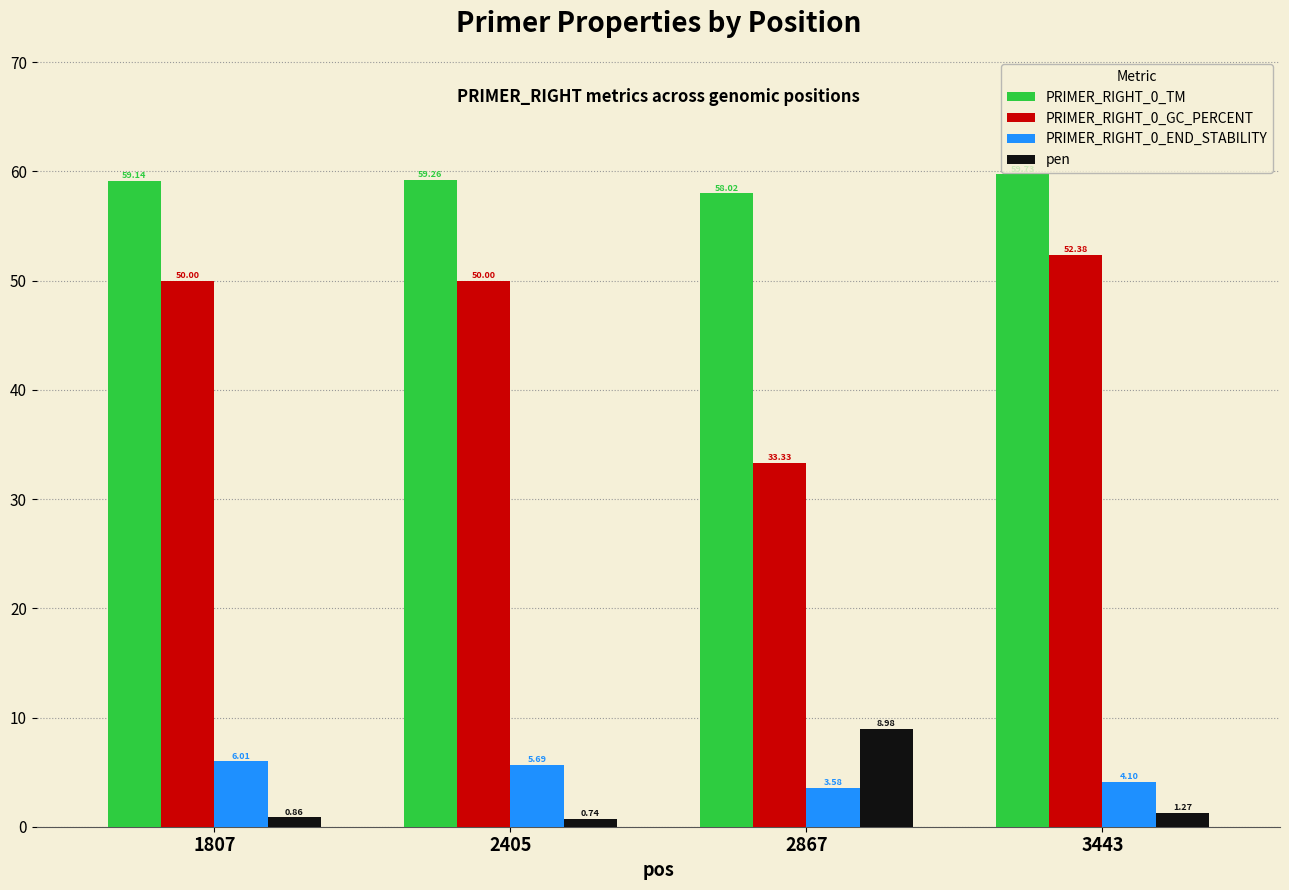

How many groups of bars are there?

4